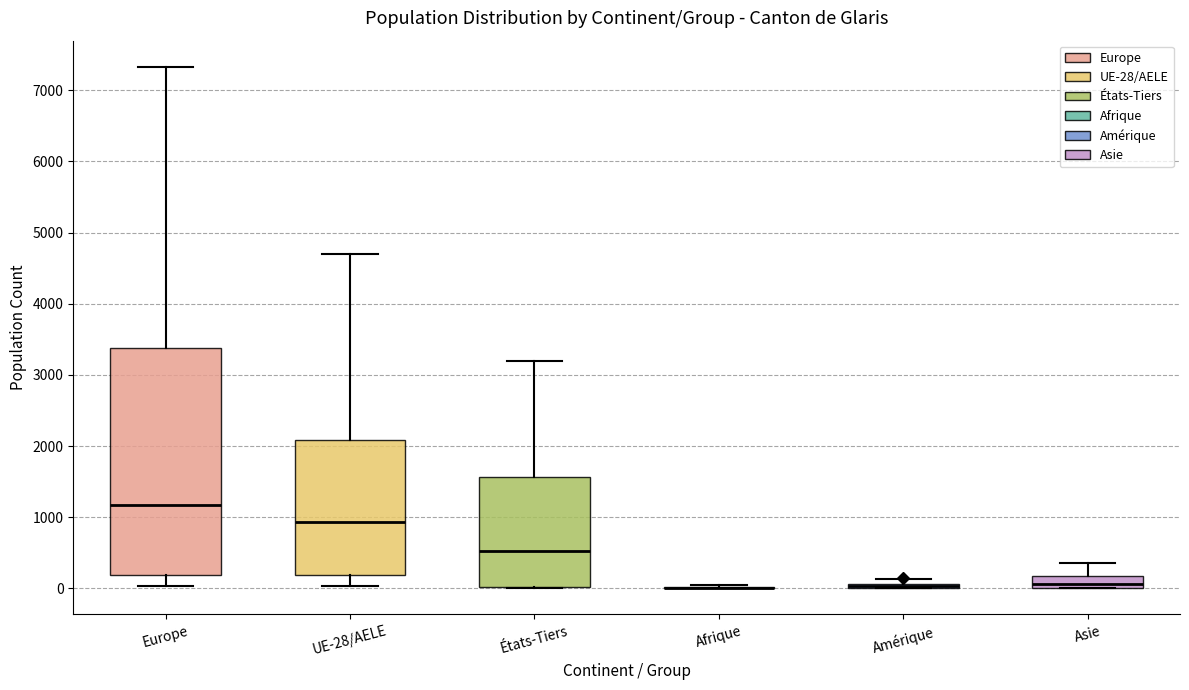

Where does the upper whisker of the box for Asie end on the y-axis? The values are not printed on the chart, so give them approximately, as read against the axis.

400